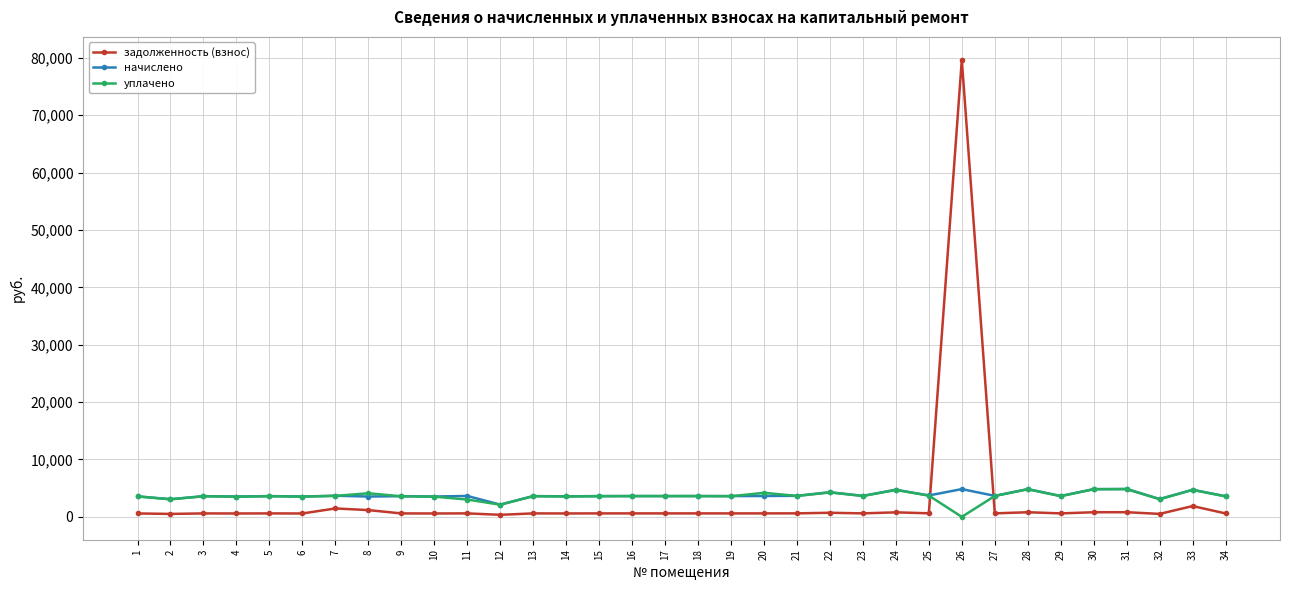

How many times do уплачено and задолженность (взнос) cross each other?

2